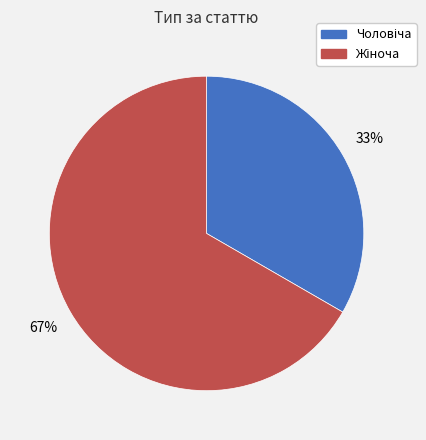

Does any single category account for the majority?

Yes